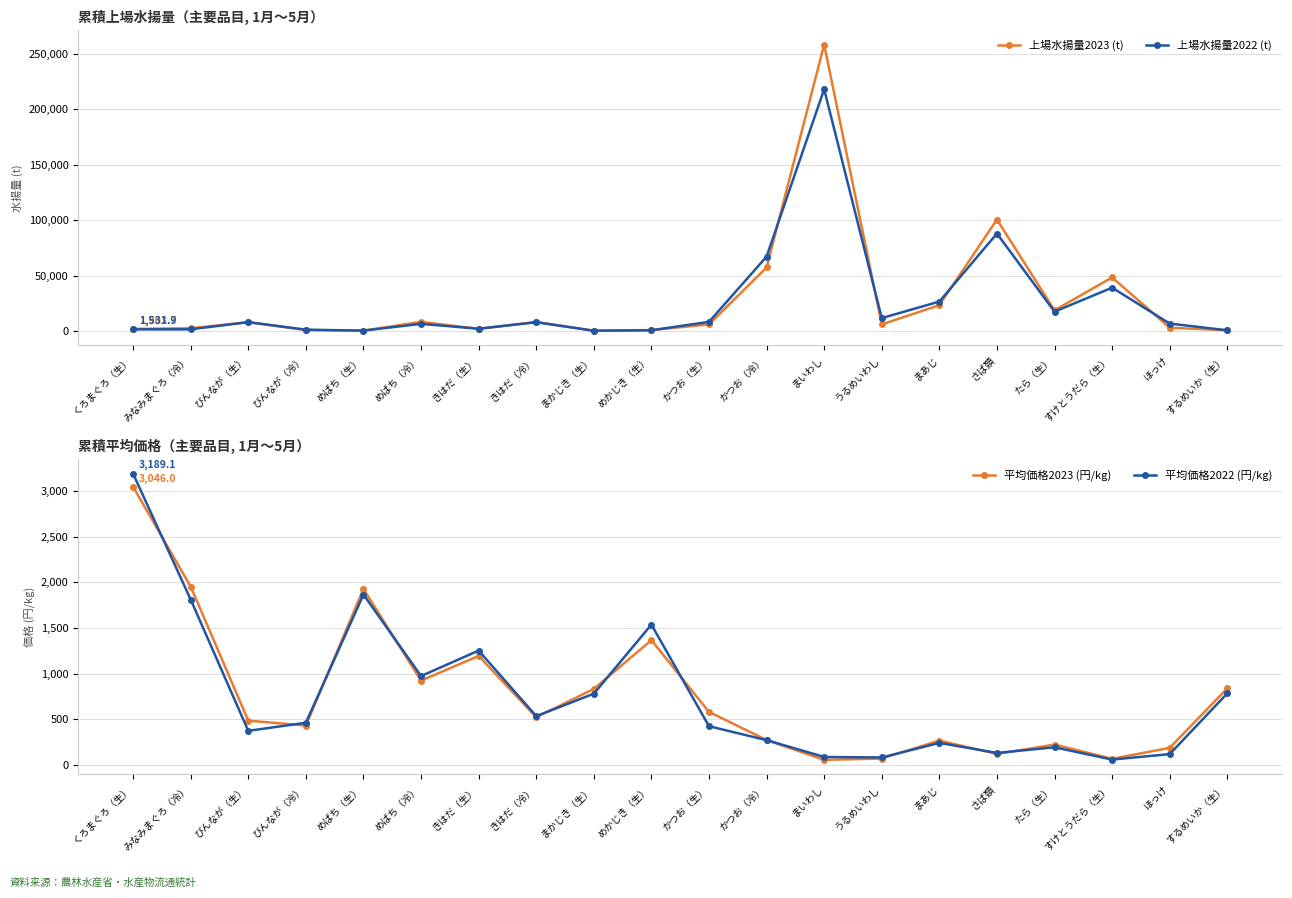

Reading right to left, transcribe all the data shown in this chart.

上場水揚量2023 (t): 733.1	2939.2	48314.5	18650.7	100506.9	23303.2	5943.7	258211.8	57285.6	6001.2	843.8	238.0	8147.0	1996.1	8207.8	384.3	861.1	7944.7	2483.7	1903.7
上場水揚量2022 (t): 637.9	6706.6	39090.5	17459.8	87864.3	26546.5	11639.8	218003.7	67082.4	8273.1	675.3	270.2	7906.4	2057.4	6463.8	353.5	1208.0	8000.7	1519.2	1531.9
平均価格2023 (円/kg): 836.8	185.4	65.4	221.5	118.0	264.9	68.2	53.9	270.7	579.5	1365.4	831.1	520.8	1192.9	921.7	1926.6	430.0	483.5	1952.7	3046.0
平均価格2022 (円/kg): 782.5	117.0	56.9	191.5	129.9	239.6	80.1	85.5	269.9	422.5	1536.1	778.8	533.2	1251.2	972.1	1865.3	460.3	371.8	1810.4	3189.1